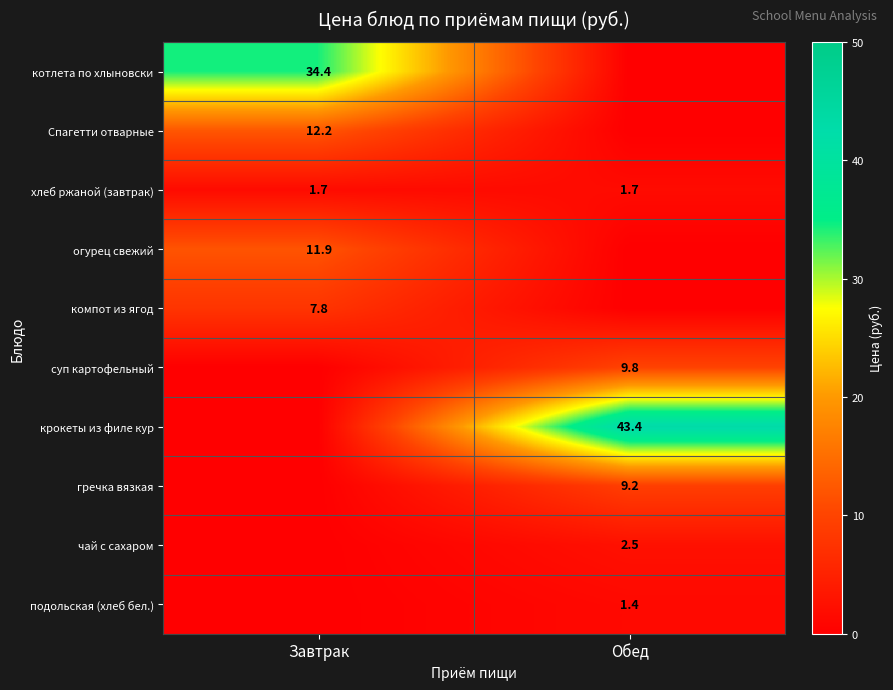

Is it true that огурец свежий equals 18.2 at Завтрак?

False